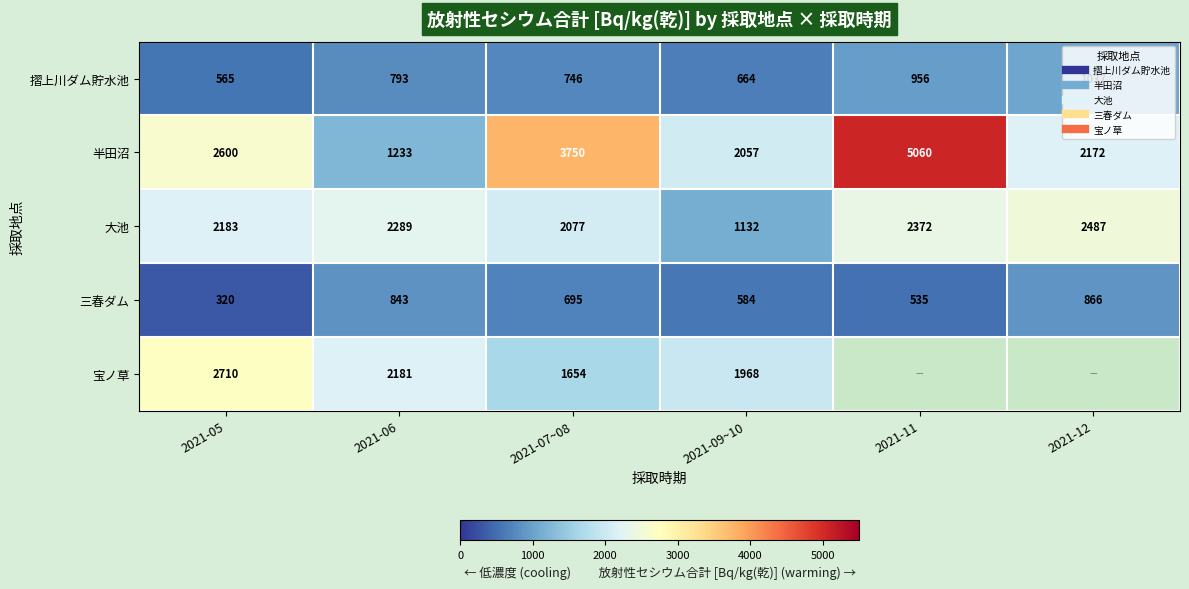

Which has a higher value, 2021-09~10 or 2021-05?

2021-09~10